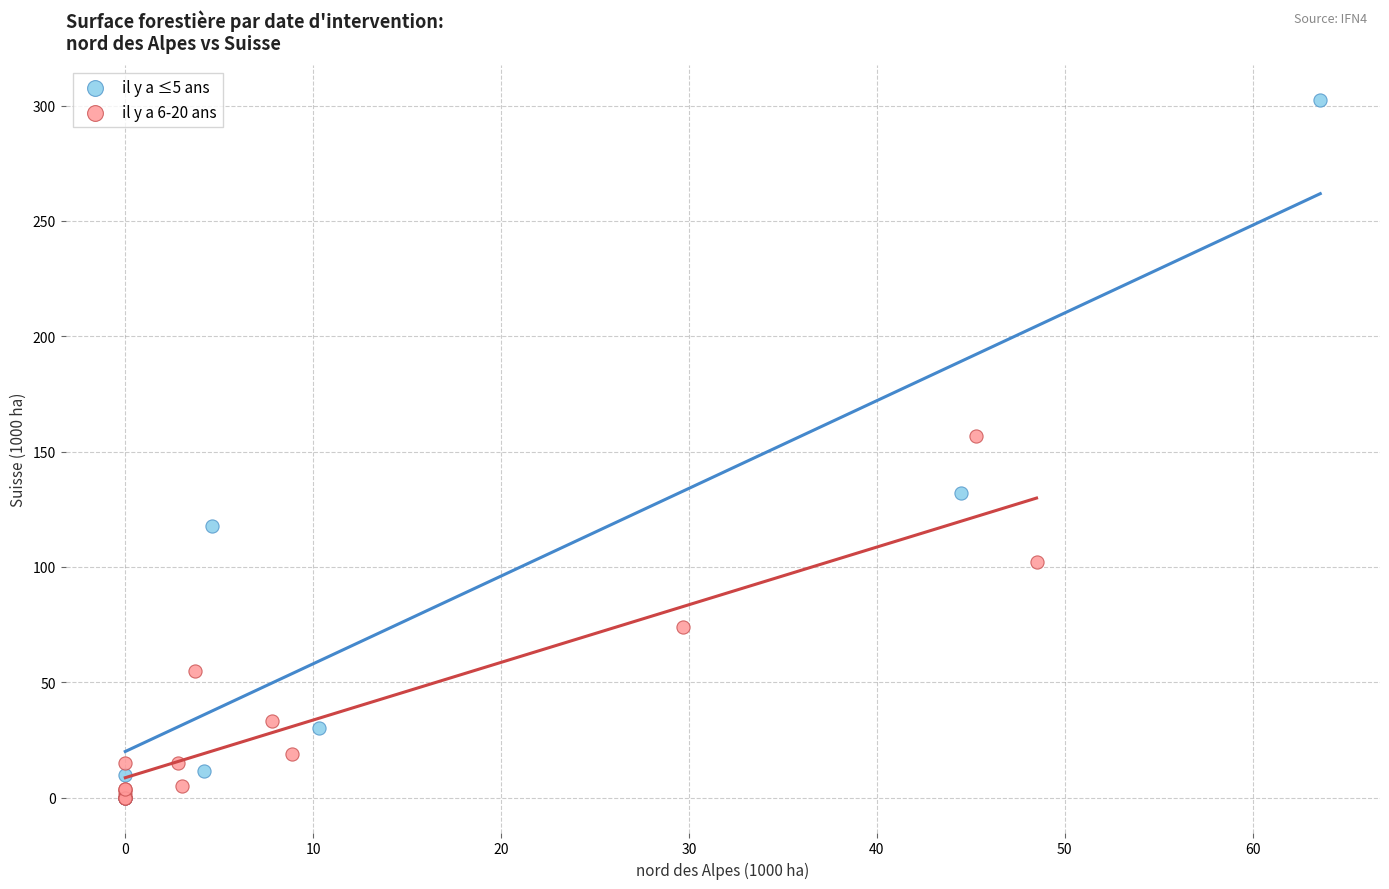

Which series contains the highest Y value?

il y a ≤5 ans